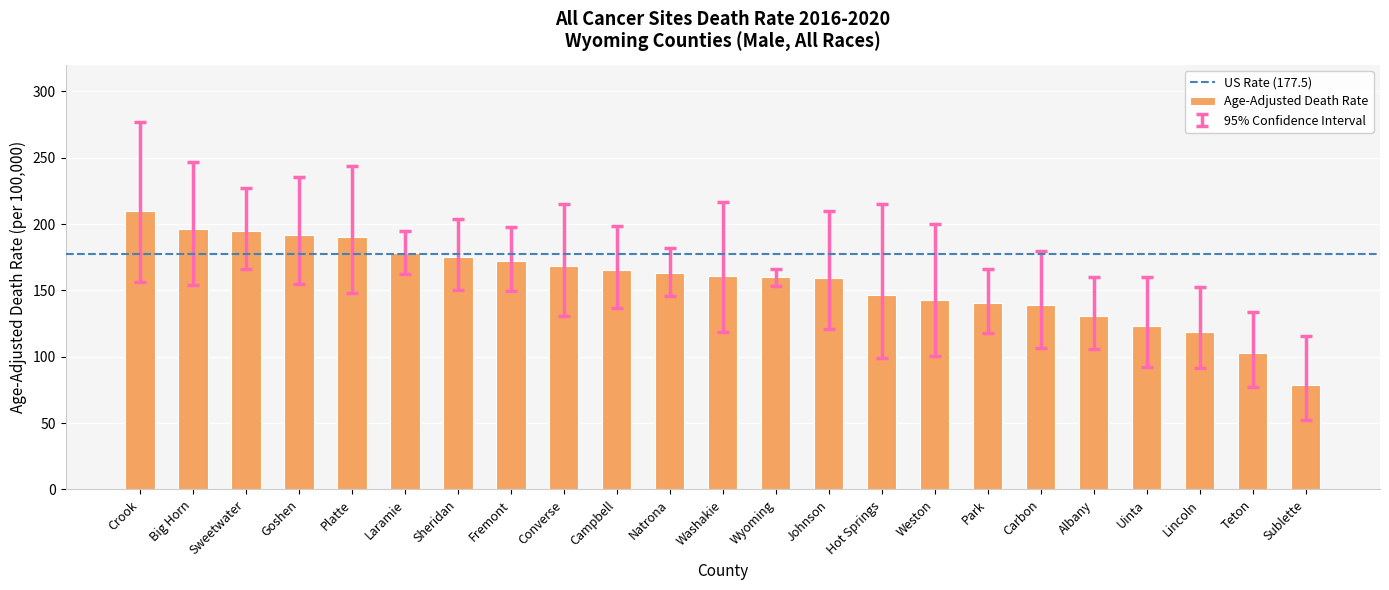

What is the ratio of the value at Platte to the value at Natrona?

1.2